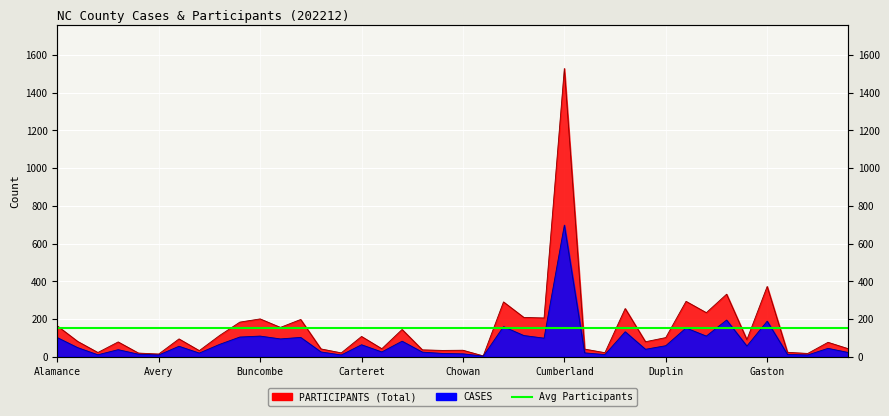

True or false: PARTICIPANTS and CASES intersect in this chart.

False